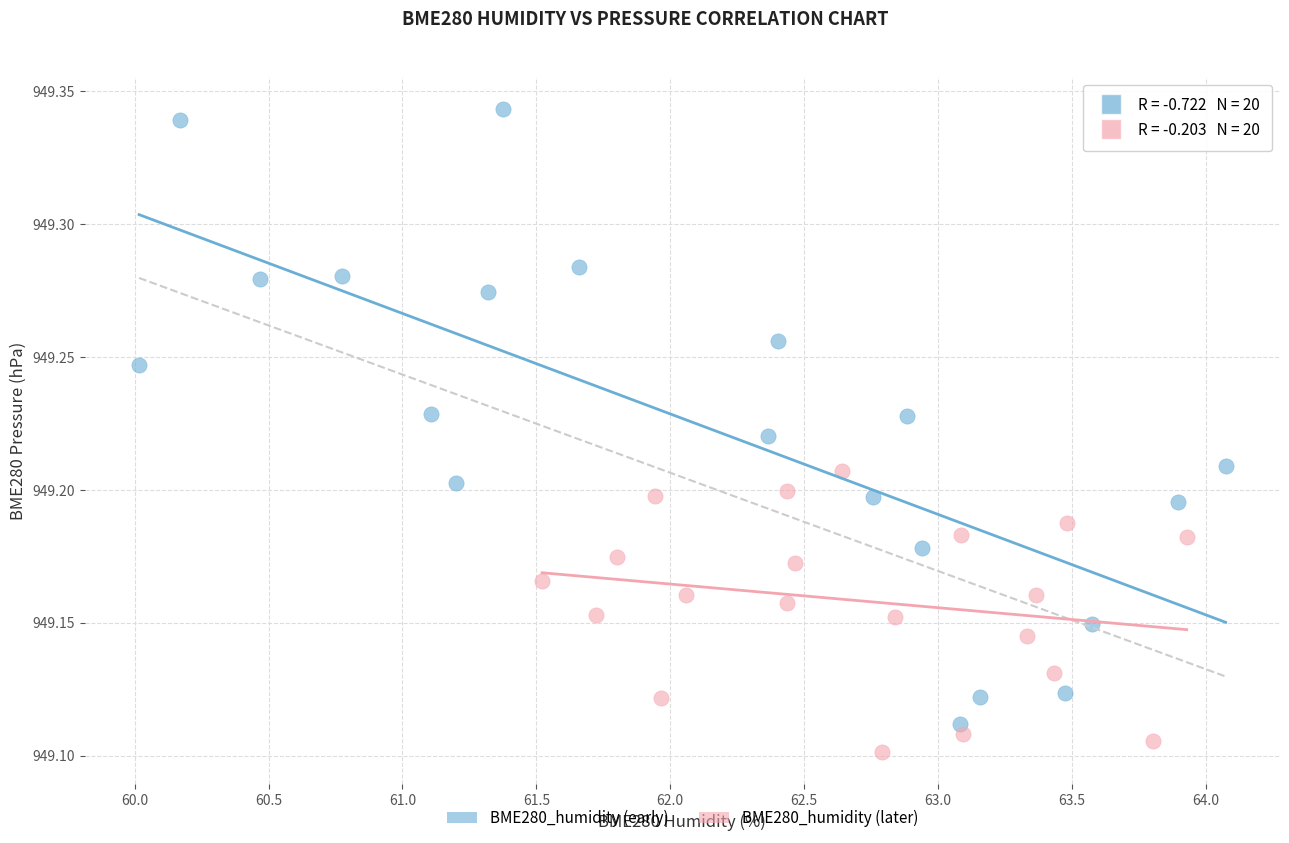

Which series has the widest spread of Y values?

BME280_humidity (early)